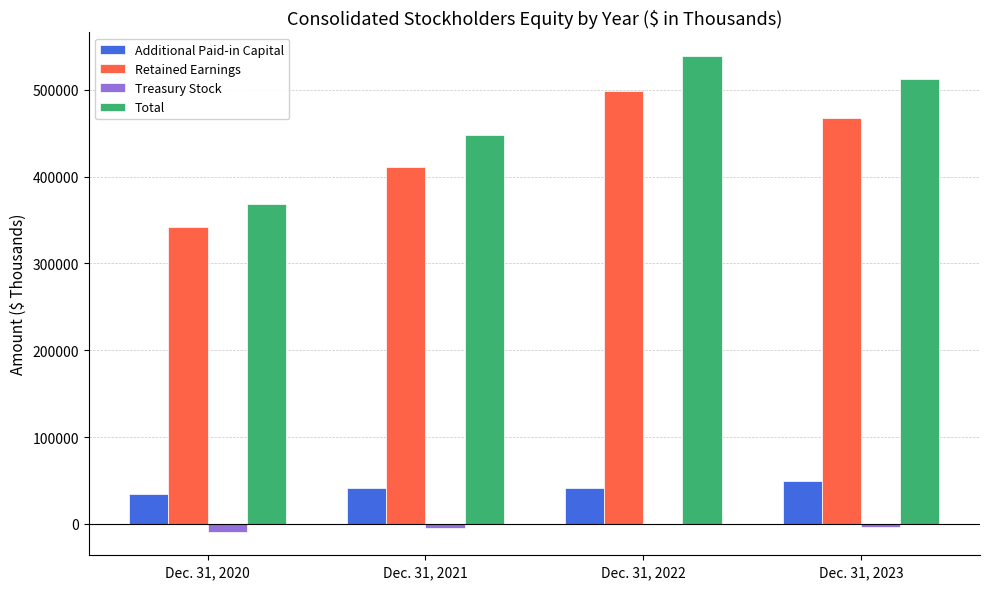

What is the maximum value for Additional Paid-in Capital?

48821